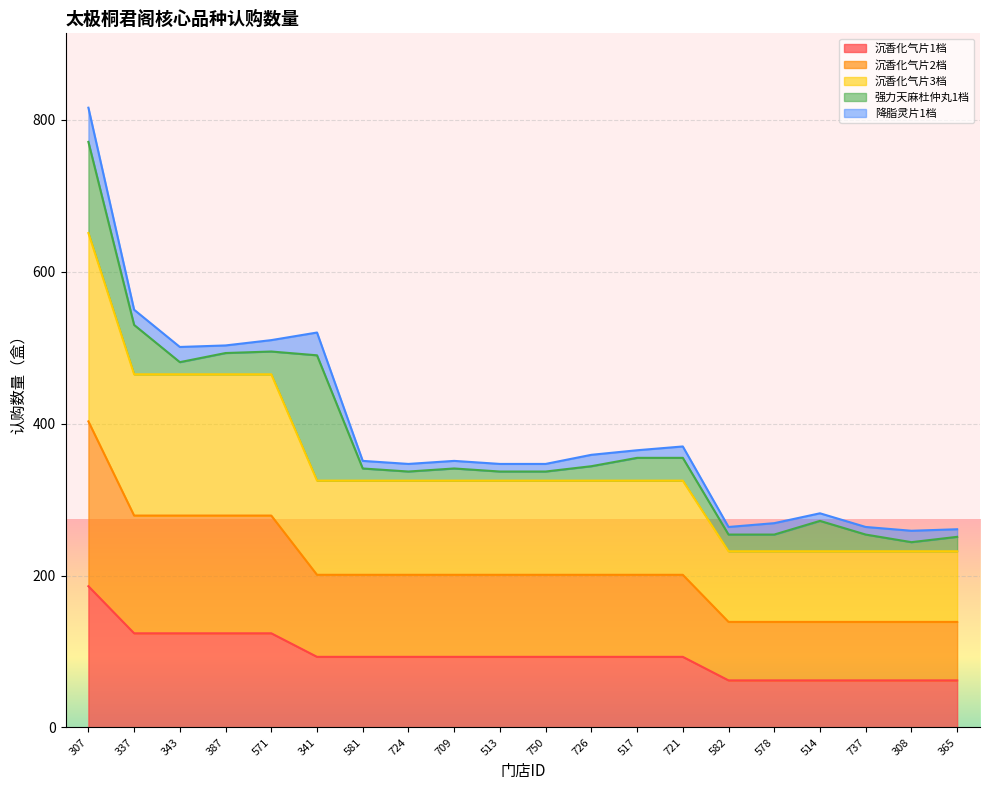

What is the total value across all series at 721?

370